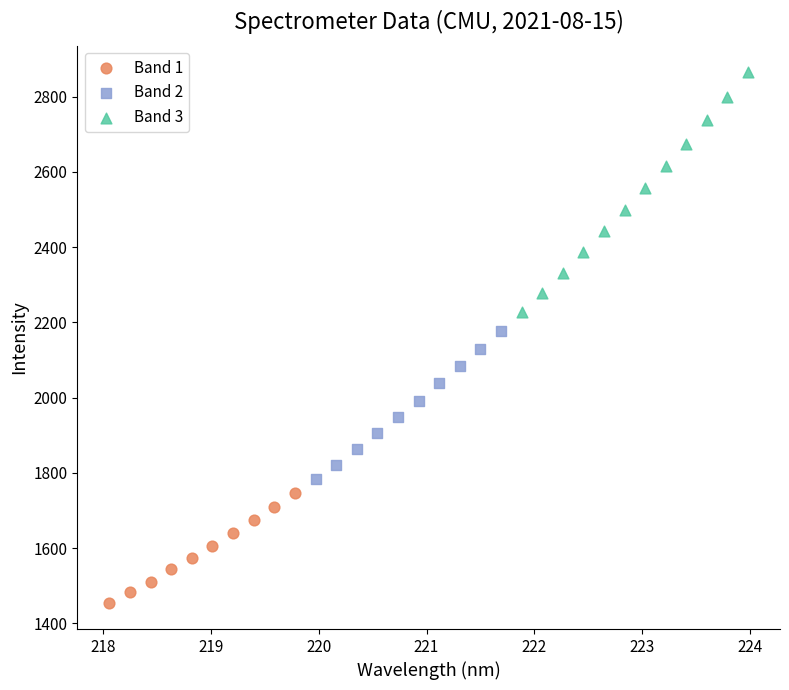

Which series has the widest spread of Y values?

Band 3